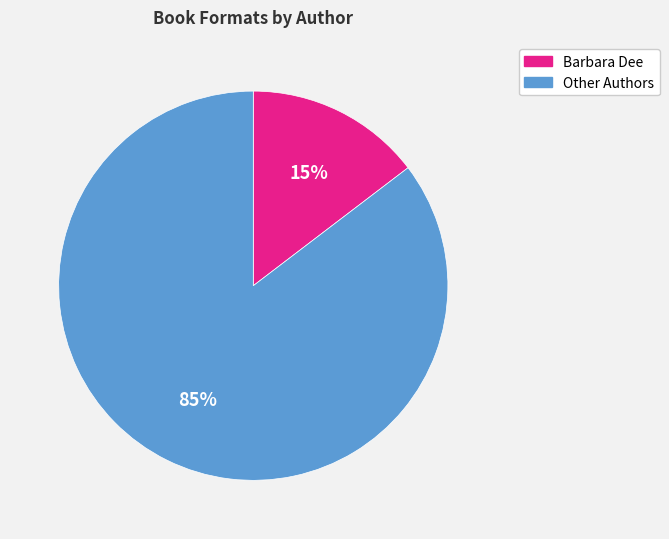

How many segments does this pie chart have?

2